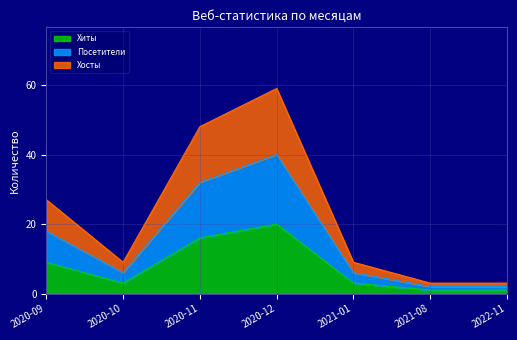

Rank the categories by Хиты value from lowest to highest.

2021-08, 2022-11, 2020-10, 2021-01, 2020-09, 2020-11, 2020-12